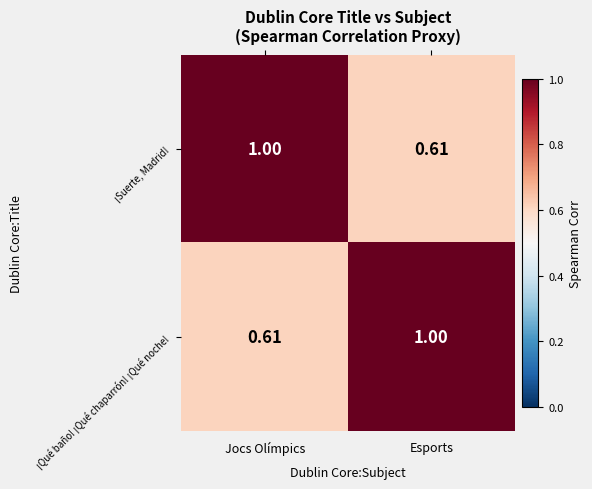

Where is ¡Suerte, Madrid! nearest to the value 0?

Esports